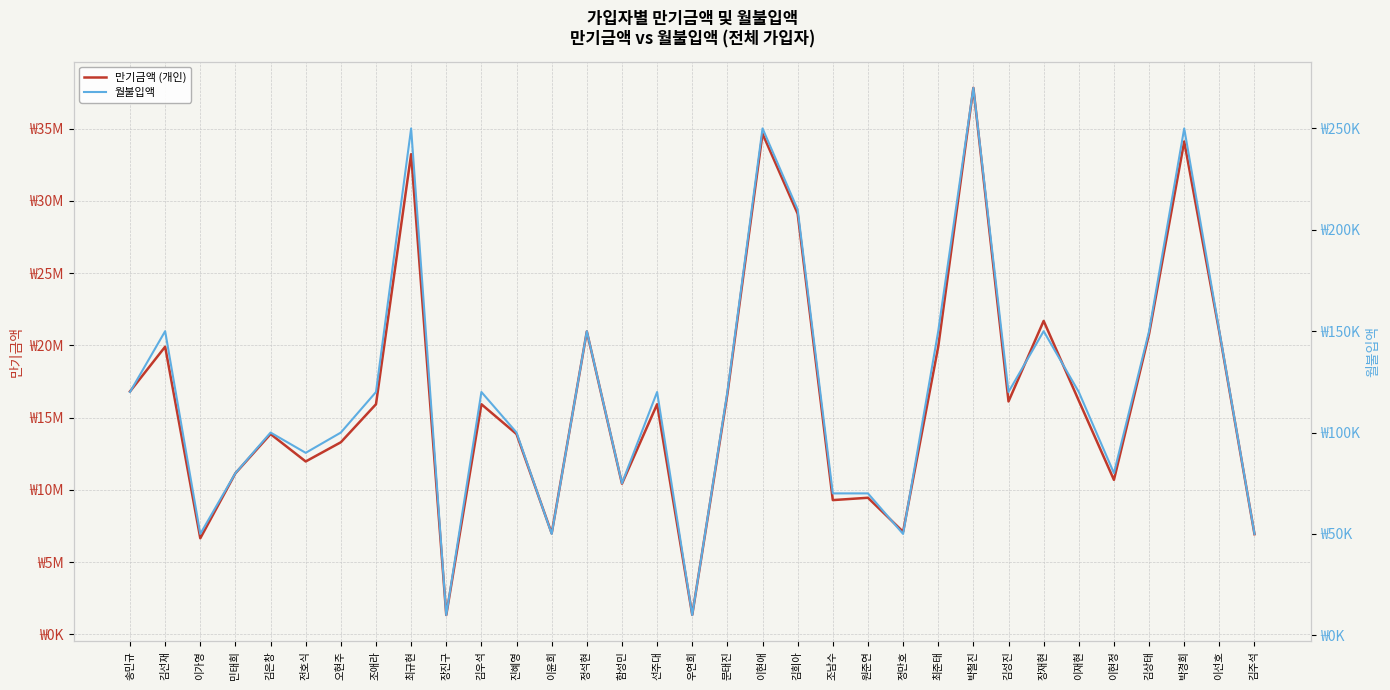

Which series has the largest total across all categories?

만기금액 (개인)